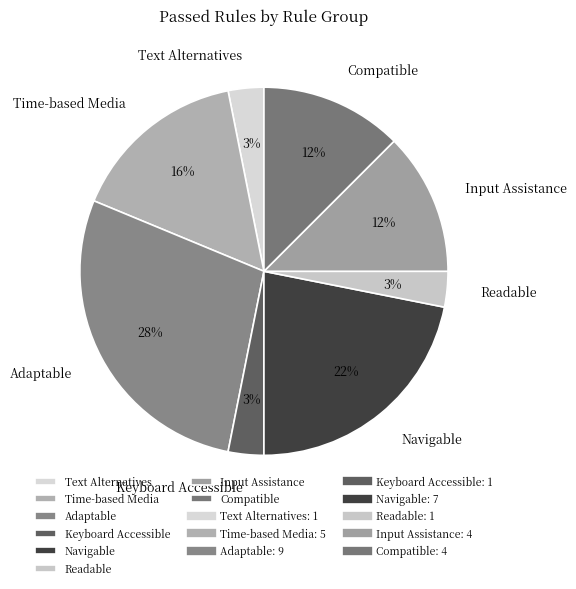

Count the number of slices in the pie.

8